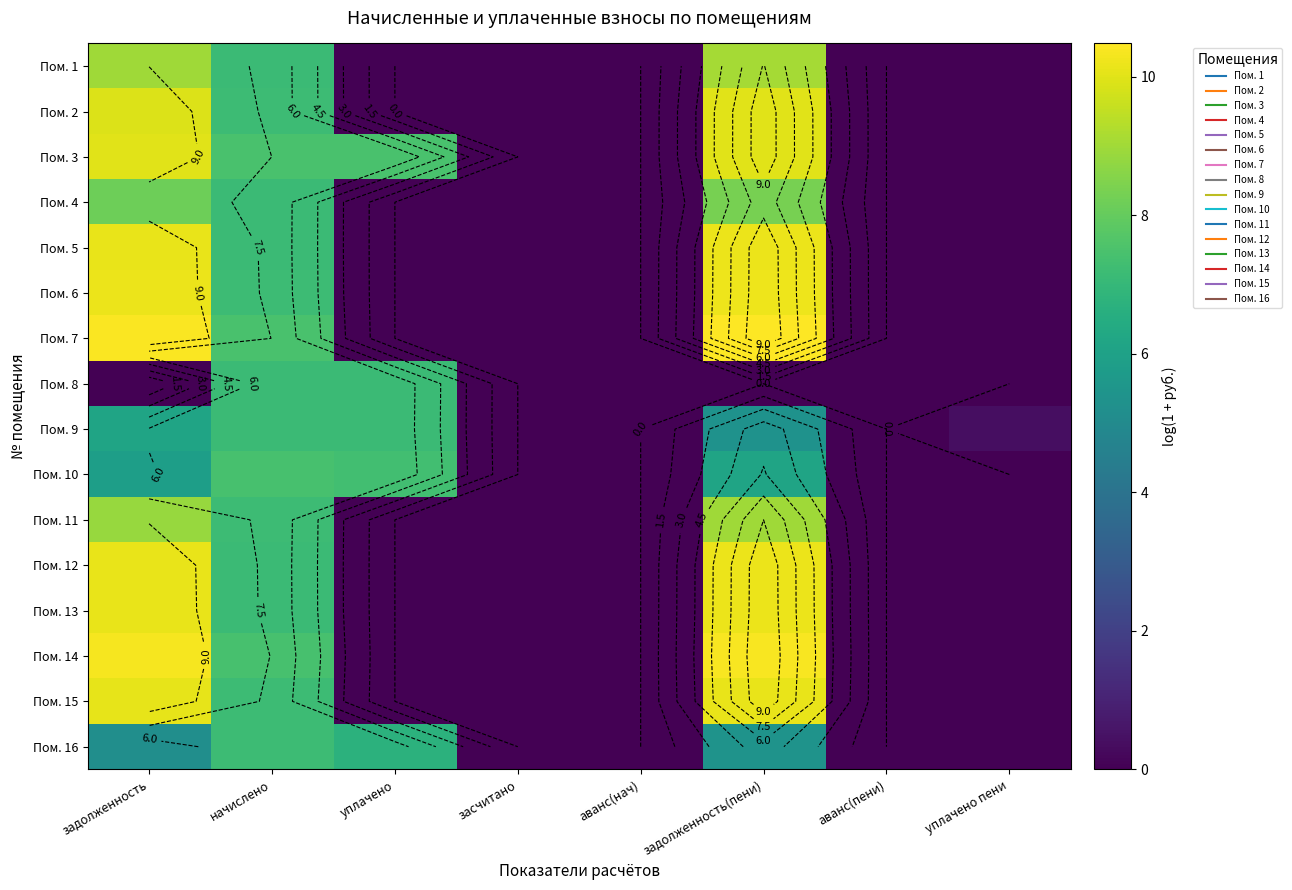

How many positive values does the Пом. 2 series have?

3